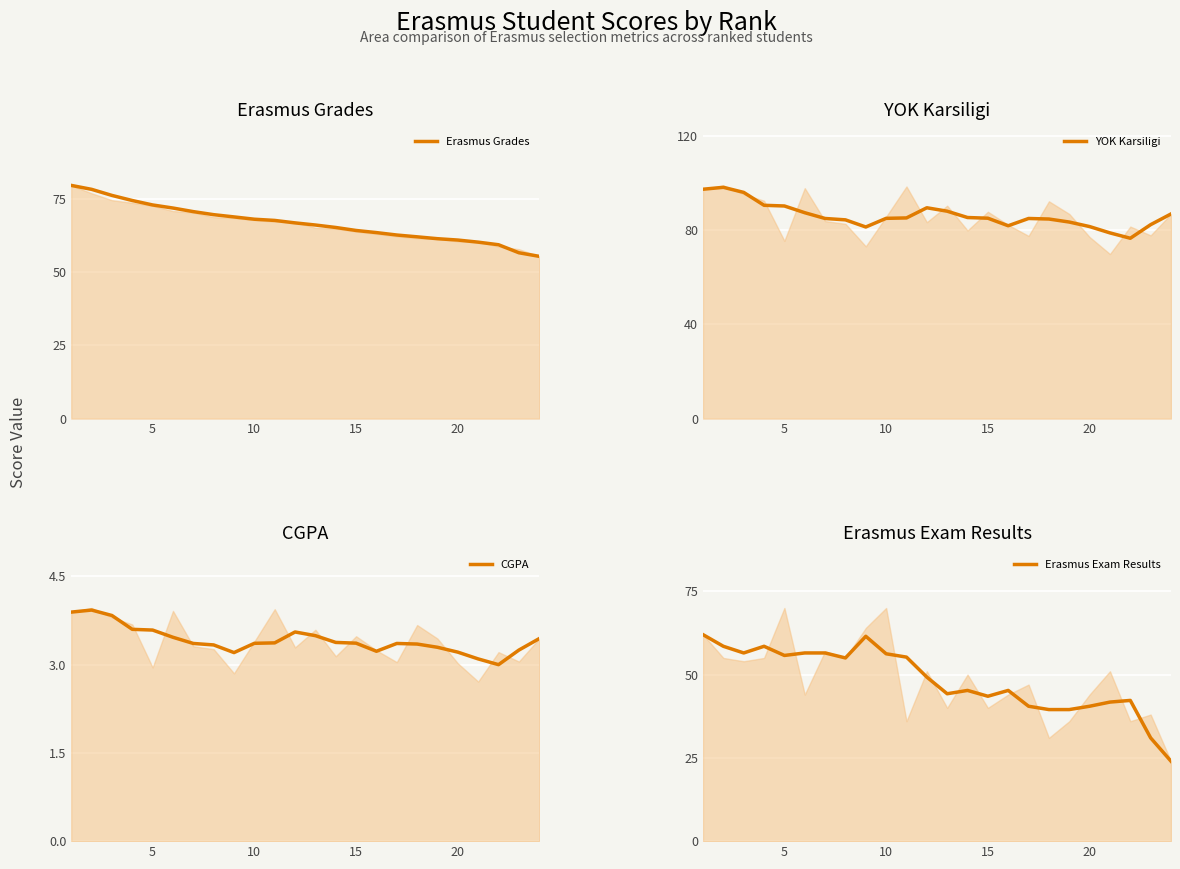

Reading left to right, list all the values displayed in this chart.

Erasmus Grades: 79.7	78.4	76.3	74.6	73.0	72.0	70.8	69.7	68.9	68.2	67.7	66.9	66.2	65.3	64.3	63.6	62.8	62.1	61.5	61.0	60.3	59.4	56.7	55.5
YOK Karsiligi: 97.4	98.2	96.1	90.6	90.3	87.5	85.0	84.4	81.4	85.1	85.2	89.6	88.1	85.4	85.1	81.9	85.0	84.8	83.5	81.6	78.9	76.6	82.4	86.9
CGPA: 3.9	3.9	3.8	3.6	3.6	3.5	3.4	3.3	3.2	3.4	3.4	3.6	3.5	3.4	3.4	3.2	3.4	3.3	3.3	3.2	3.1	3.0	3.2	3.4
Erasmus Exam Results: 62.0	58.5	56.5	58.5	55.8	56.5	56.5	55.0	61.5	56.2	55.2	49.2	44.2	45.2	43.5	45.2	40.5	39.5	39.5	40.5	41.8	42.2	31.0	24.0